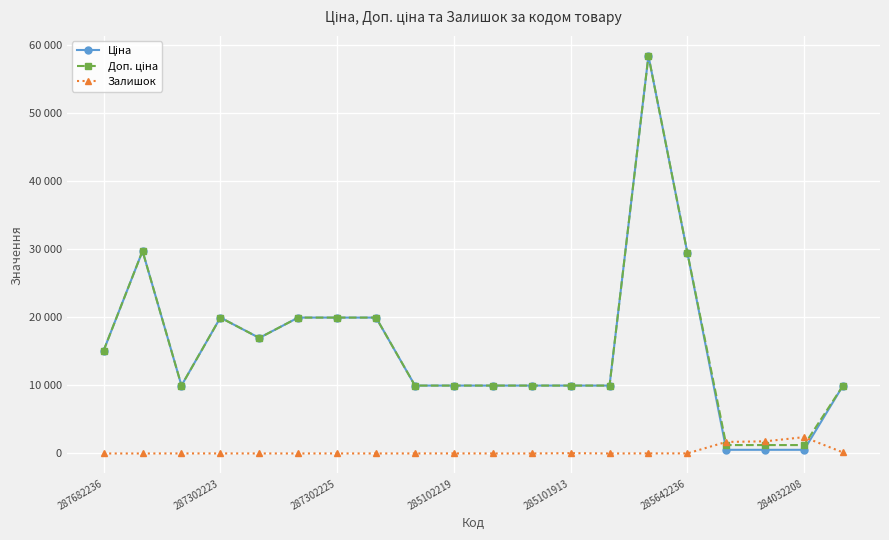

What is the label of the 13th point from the right?

7